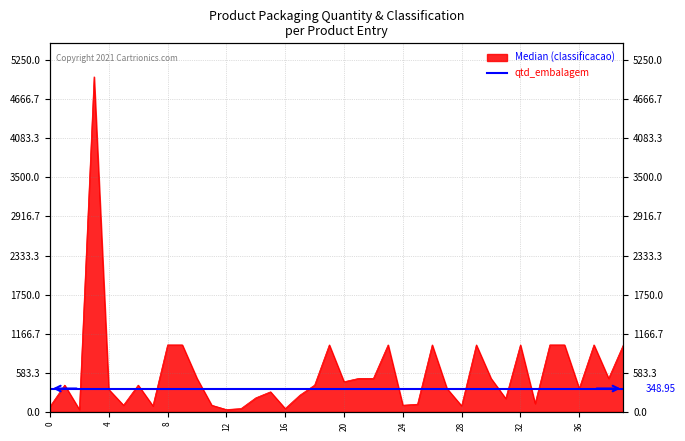

What is the label of the 16th point from the left?

15